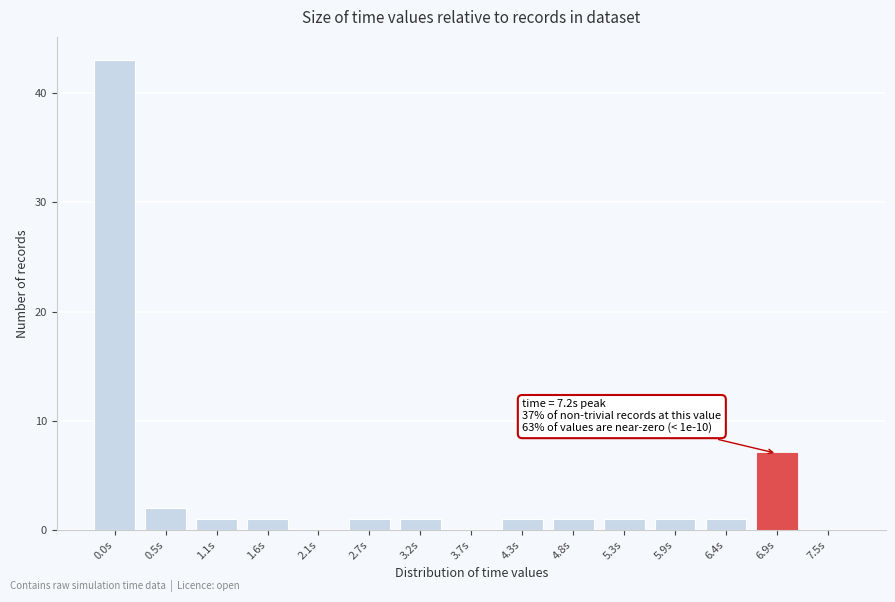

Reading left to right, list all the values displayed in this chart.

0.0s=43	0.5s=2	1.1s=1	1.6s=1	2.1s=0	2.7s=1	3.2s=1	3.7s=0	4.3s=1	4.8s=1	5.3s=1	5.9s=1	6.4s=1	6.9s=7	7.5s=0